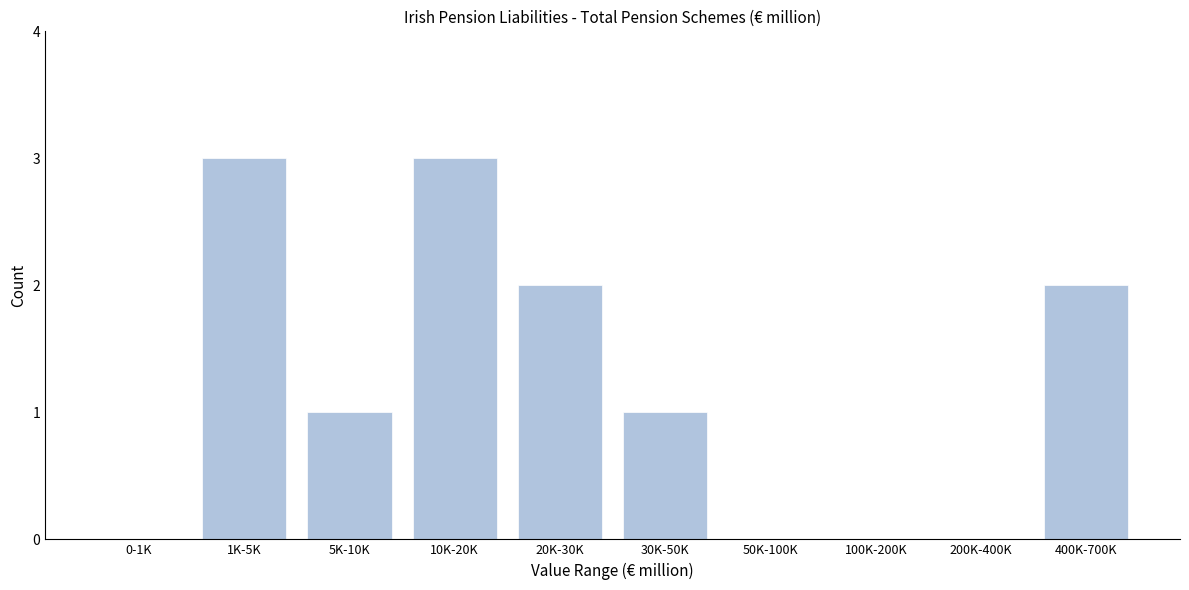

Reading left to right, list all the values displayed in this chart.

0-1K=0	1K-5K=3	5K-10K=1	10K-20K=3	20K-30K=2	30K-50K=1	50K-100K=0	100K-200K=0	200K-400K=0	400K-700K=2